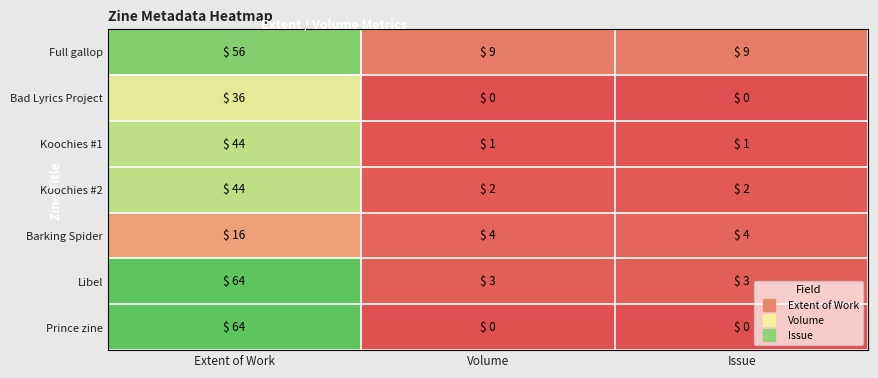

Which series has the largest total across all categories?

Full gallop